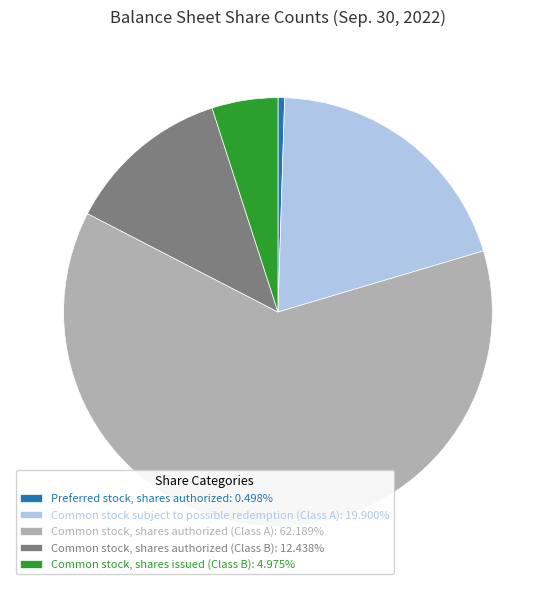

Is there a majority slice in this chart?

Yes